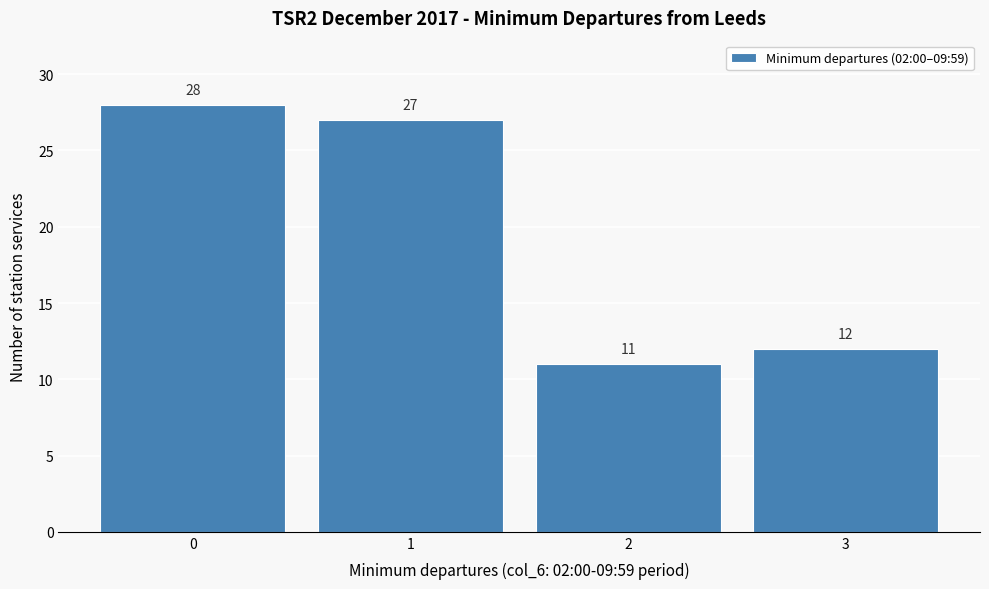

Reading left to right, extract all data points from this chart.

28	27	11	12